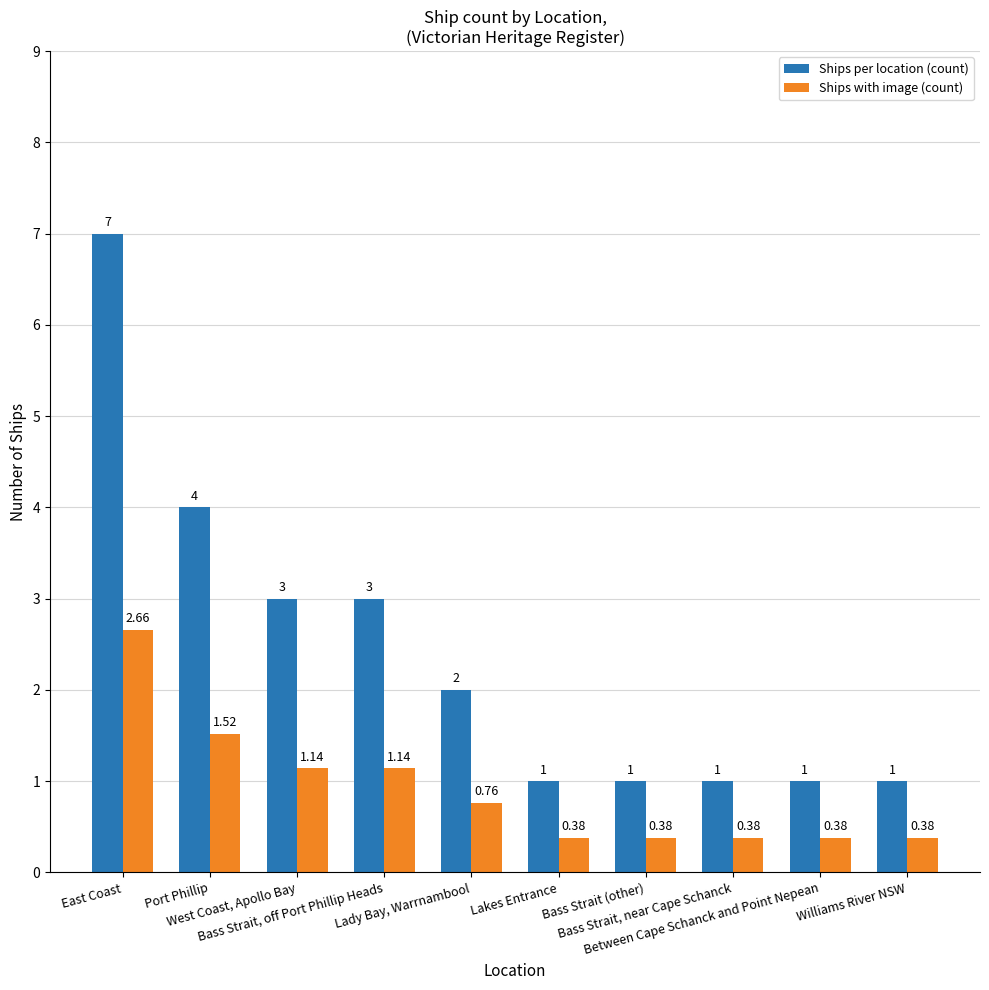

What value does the Ships per location (count) series have at Bass Strait (other)?

1.0